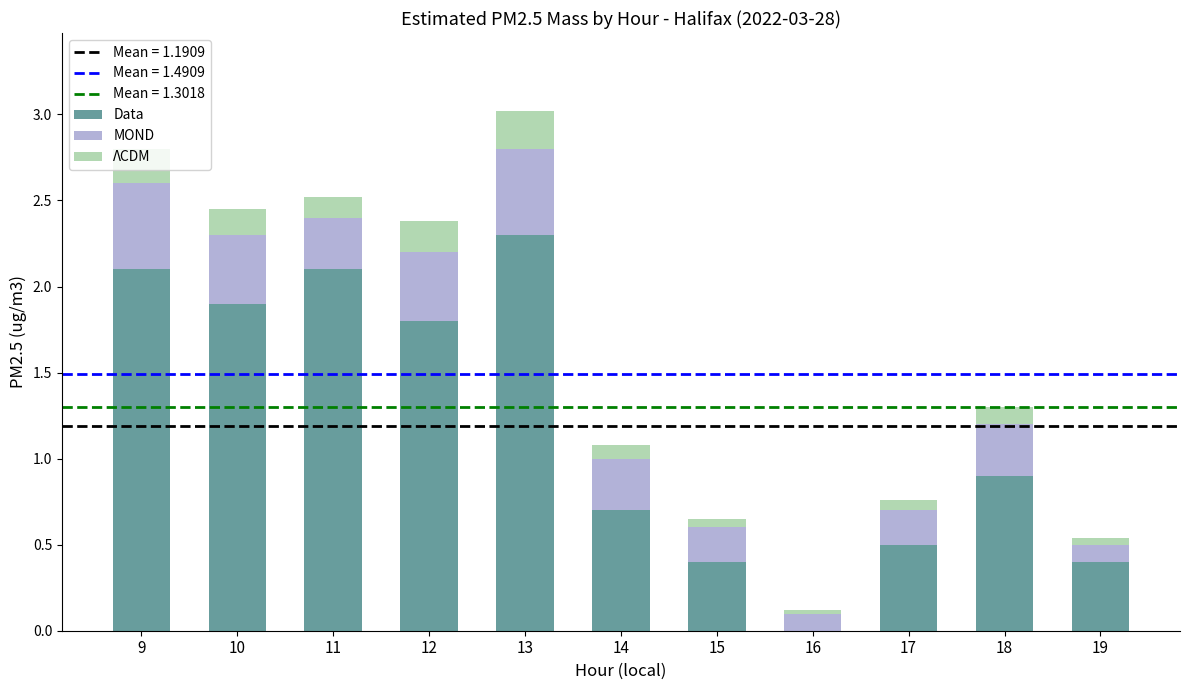

What is the highest value of the Data series?

2.3